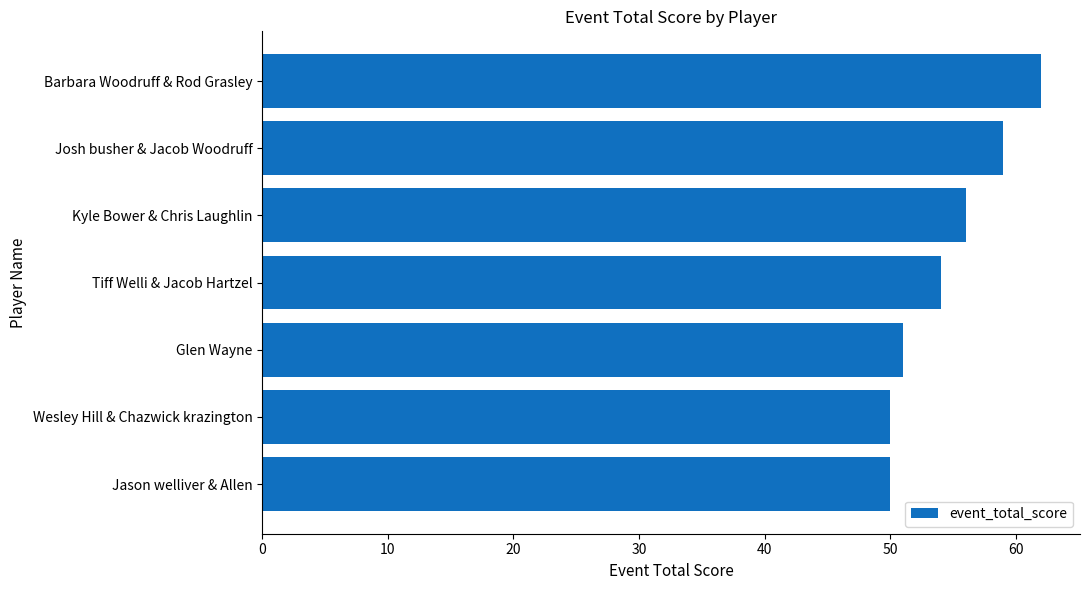

At which category does the chart reach its peak across all series?

Barbara Woodruff & Rod Grasley